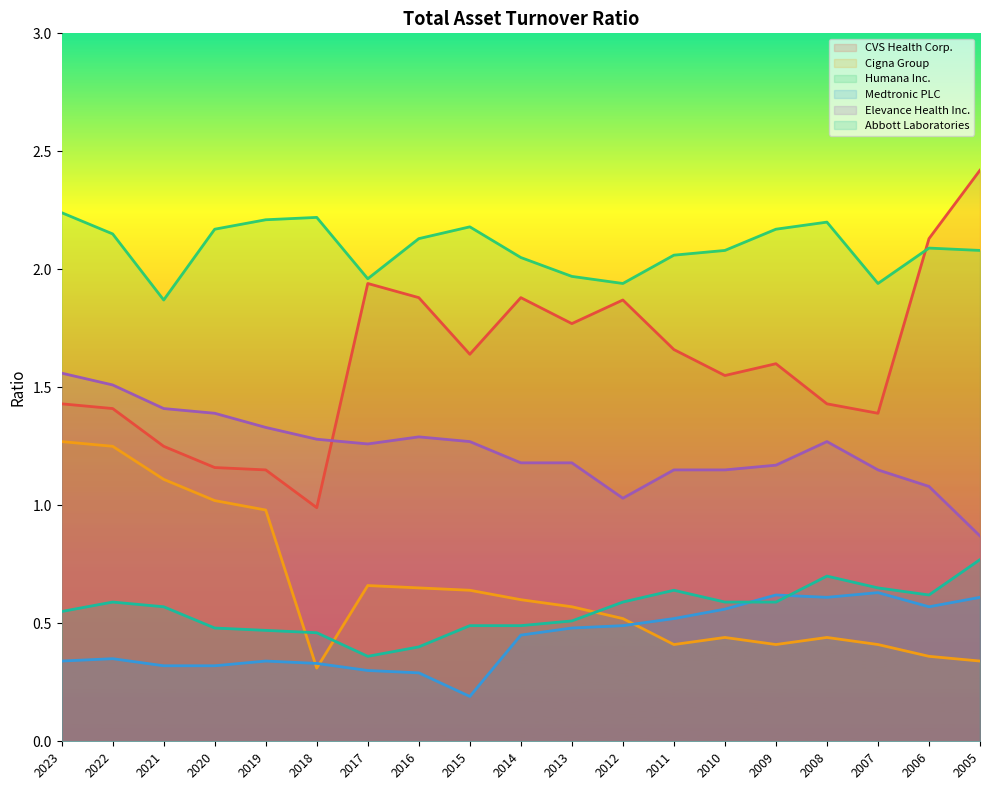

At which label does Humana Inc. first exceed 2?

2023